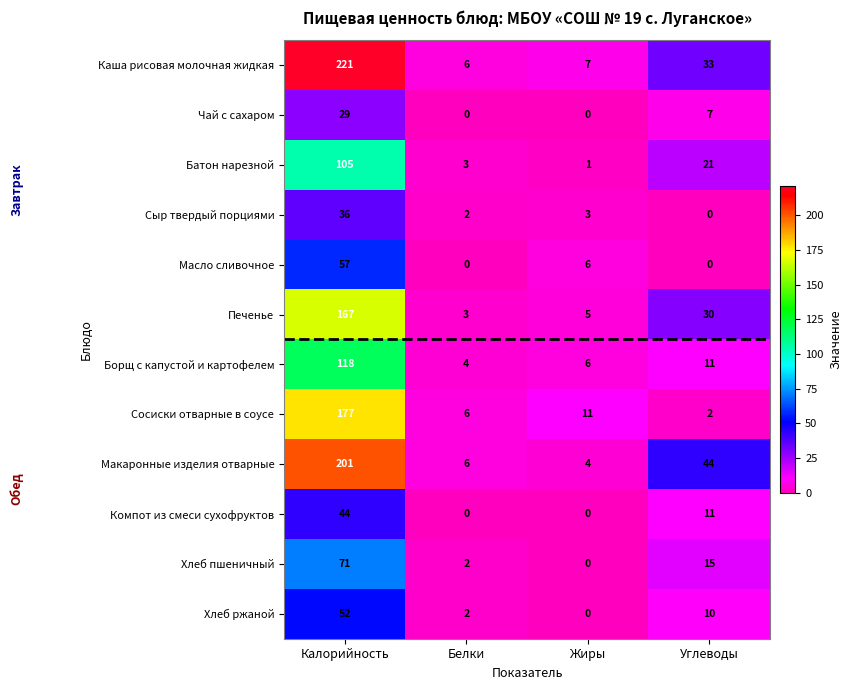

At which category is the sum across all series the highest?

Калорийность